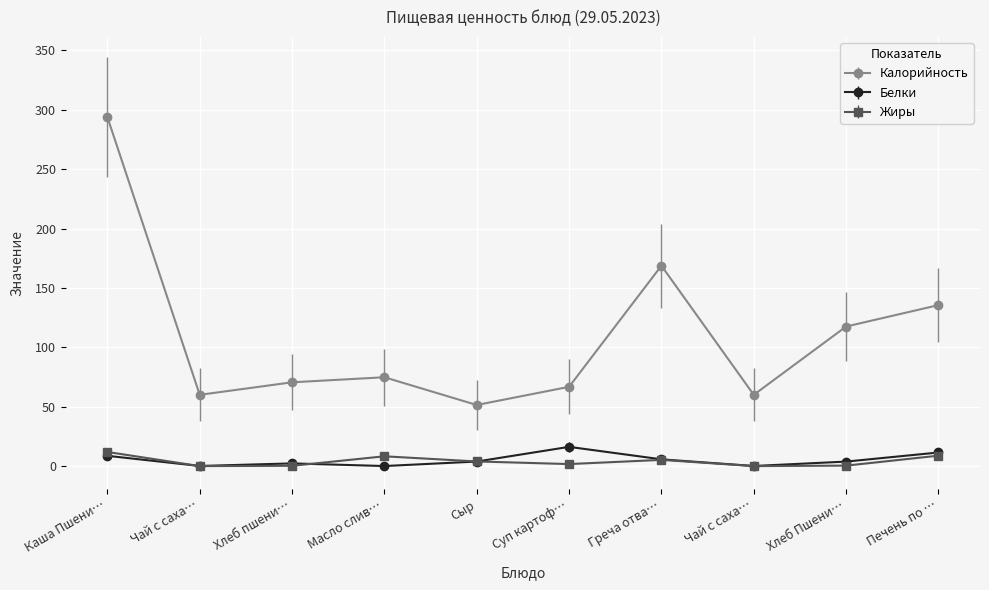

Which category has the highest value in the Калорийность series?

Каша Пшени…